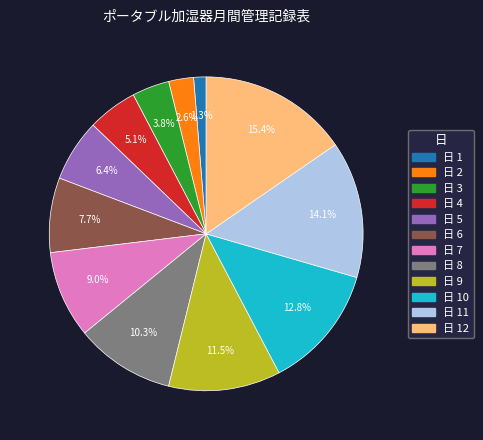

Combined, do 日 5 and 日 4 account for over 50%?

No